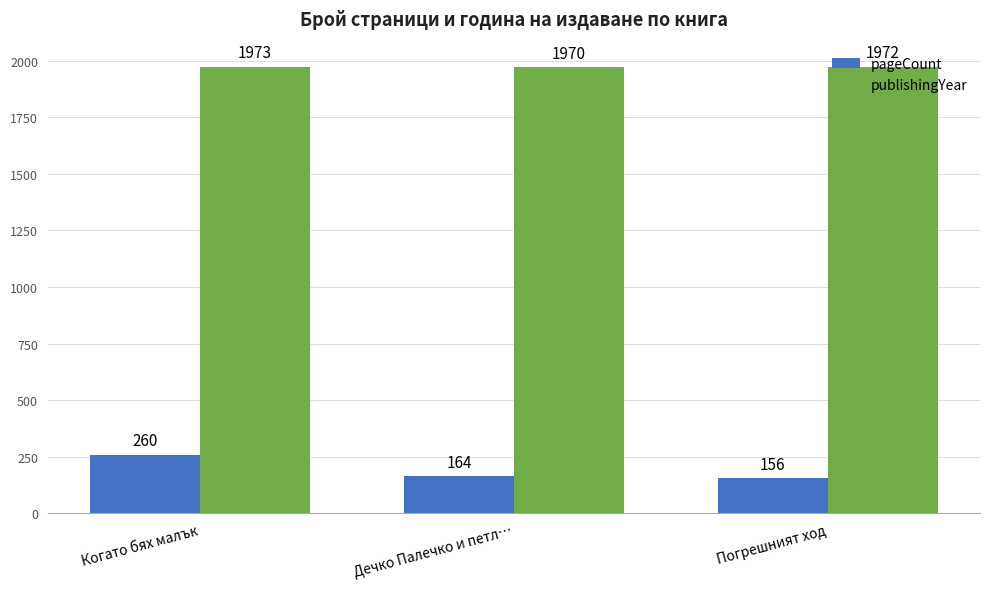

Reading left to right, transcribe all the data shown in this chart.

pageCount: Когато бях малък=260	Дечко Палечко и петл…=164	Погрешният ход=156
publishingYear: Когато бях малък=1973	Дечко Палечко и петл…=1970	Погрешният ход=1972